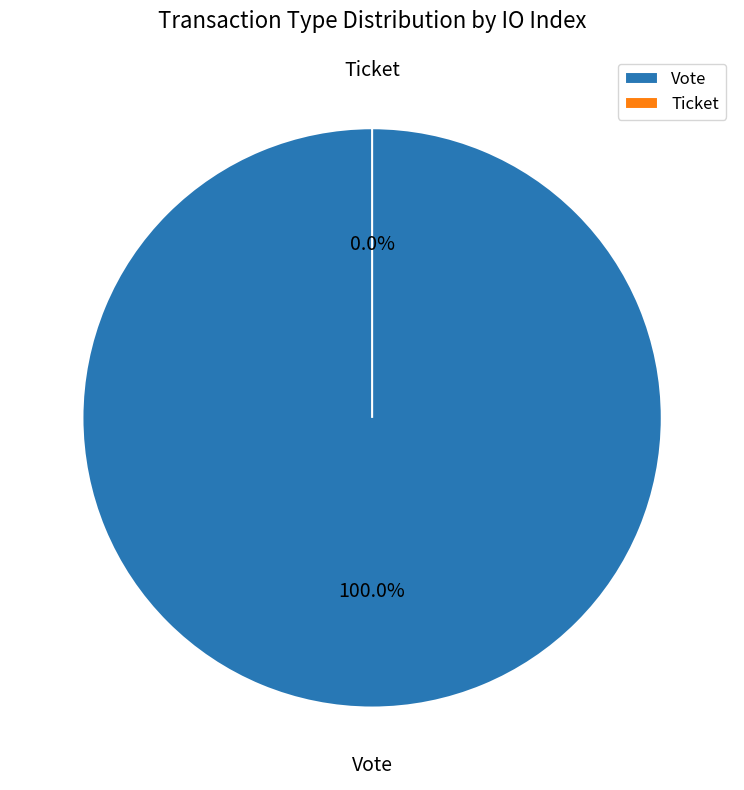

What is the largest slice in the pie chart?

Vote